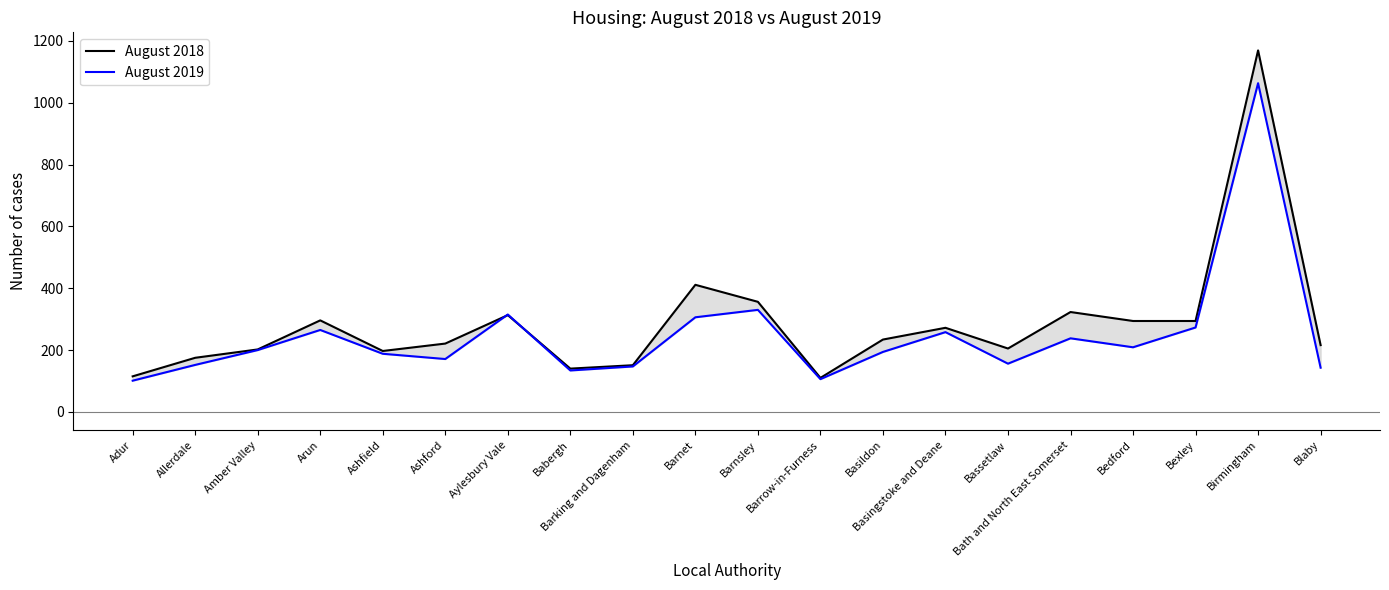

Which series has the widest spread of values?

August 2018